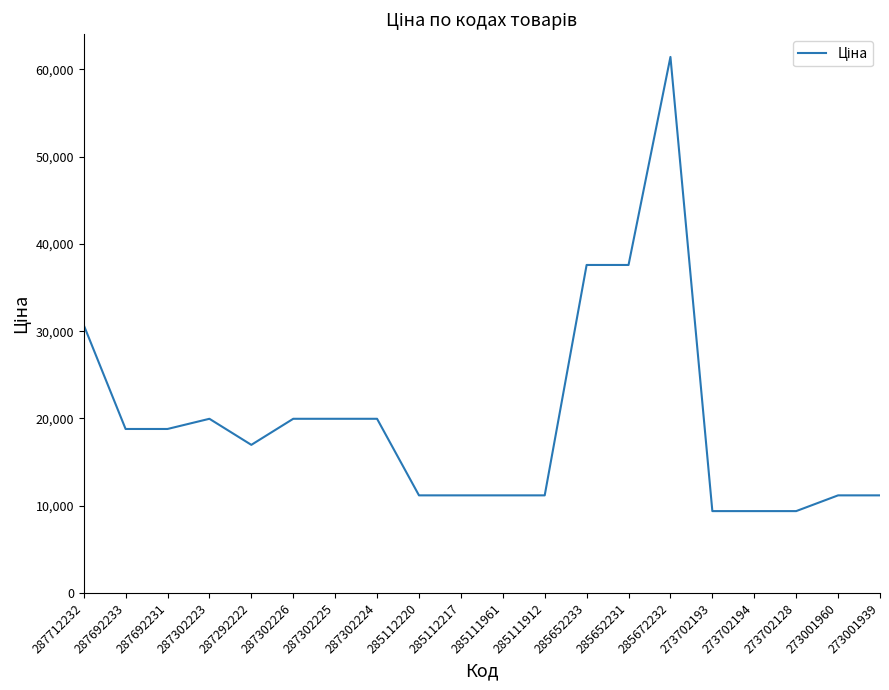

What is the change in value from 287292222 to 273702193?

-7592.4